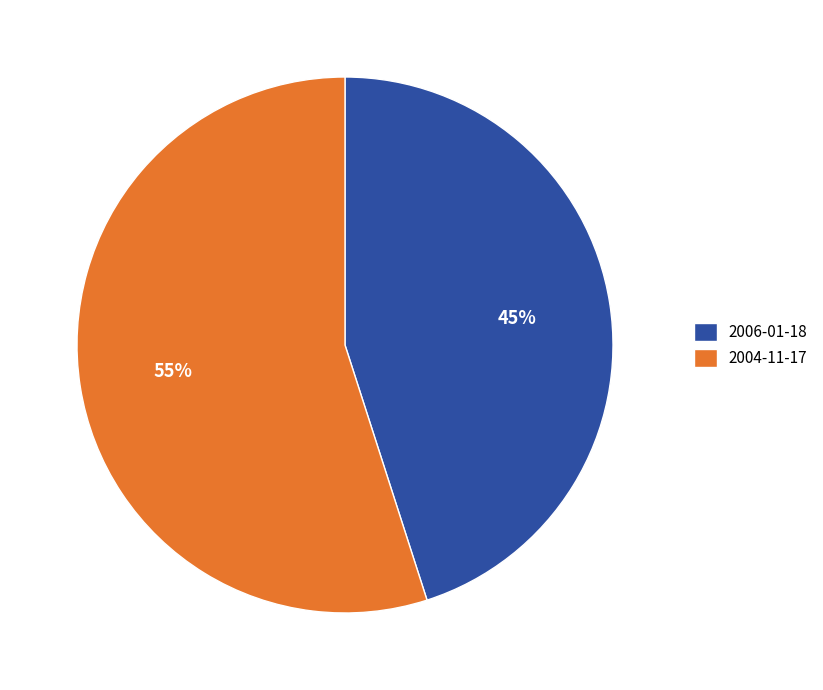

Is it true that 2006-01-18 is 34% of the pie?

False